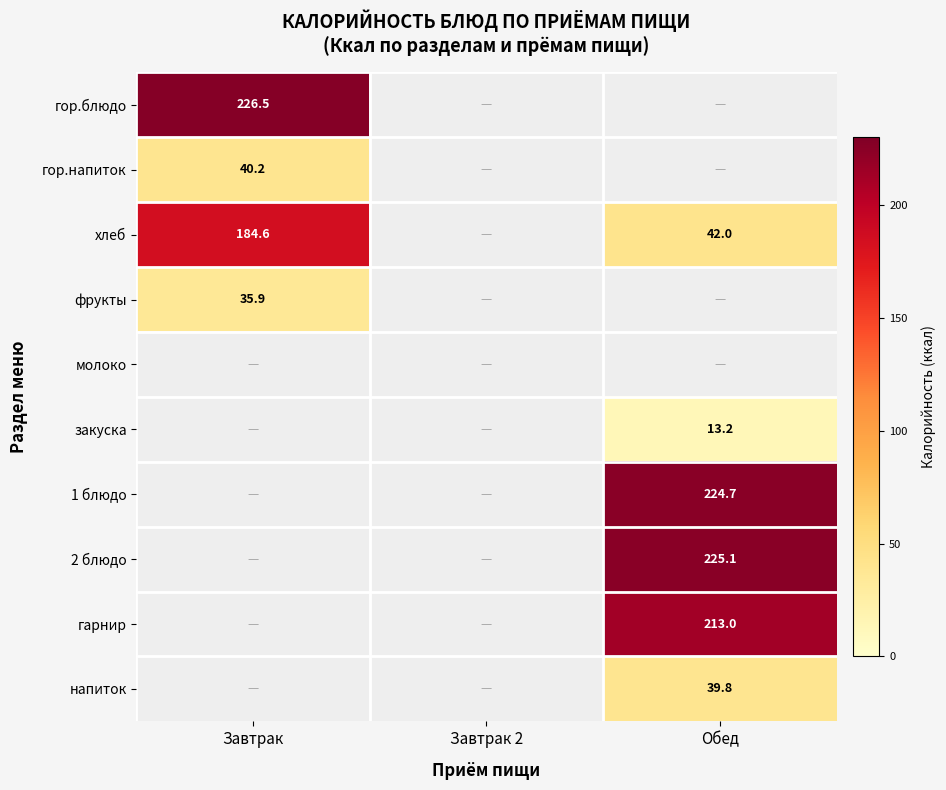

True or false: гор.блюдо has a value of 153.6 at Завтрак.

False